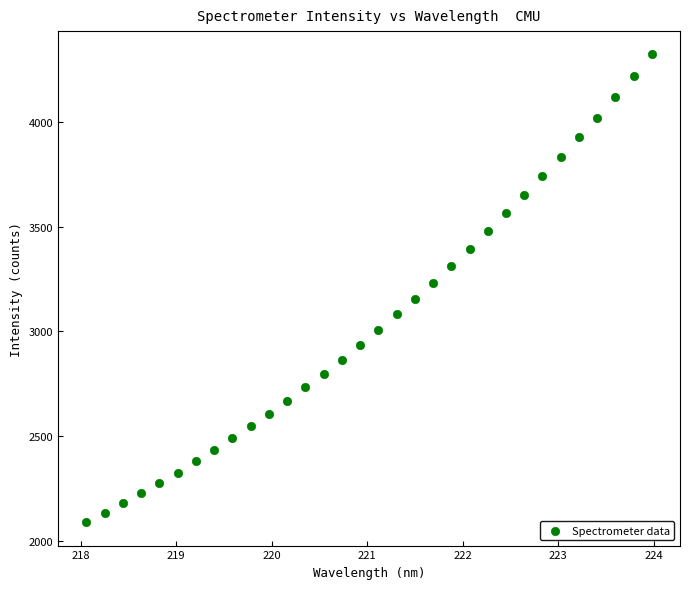

What is the range of Y values (max minus min)?

2236.0